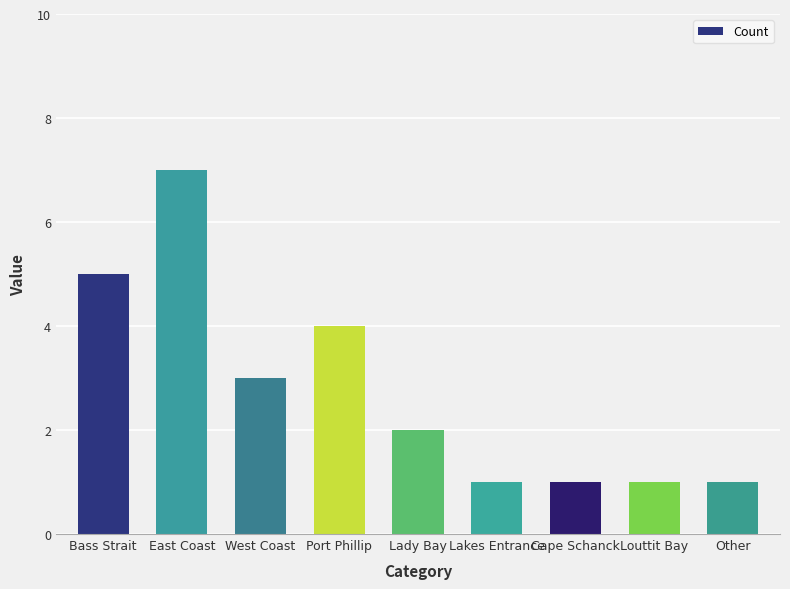

What is the approximate value at Port Phillip?

4